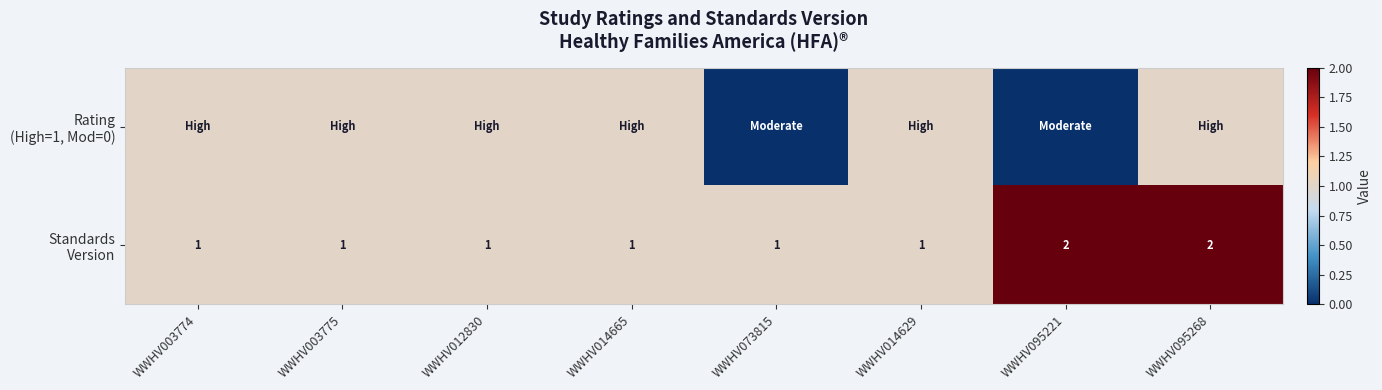

Which category has the highest value in the Standards Version series?

WWHV095221